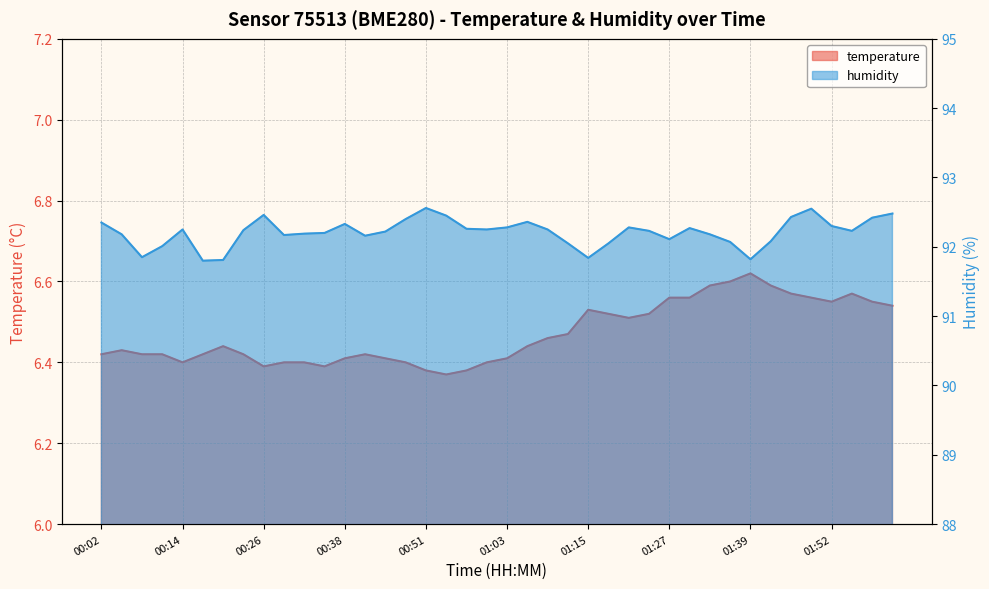

At which category is the sum across all series the highest?

01:49